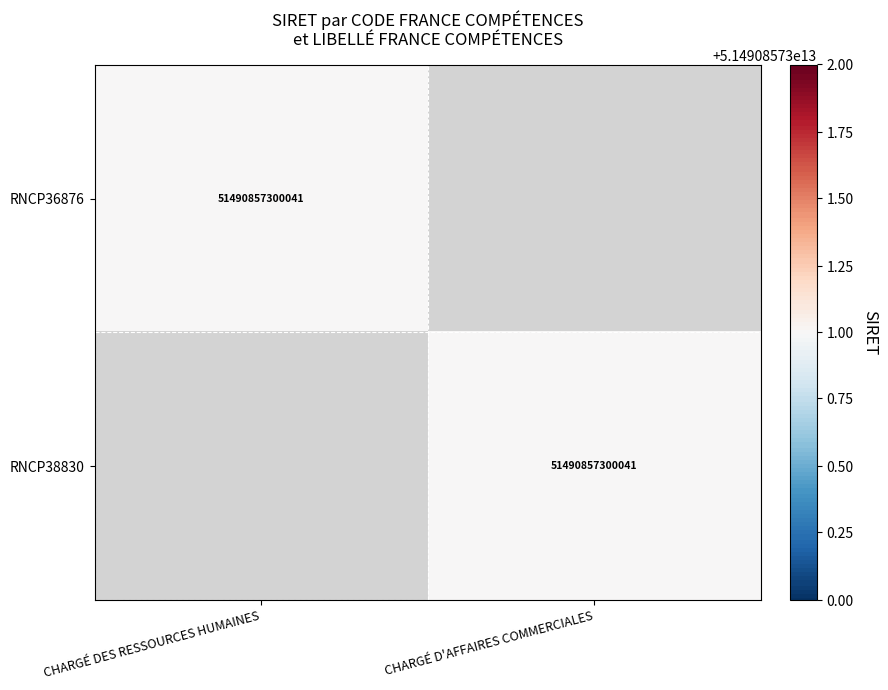

The value of RNCP38830 at CHARGÉ D'AFFAIRES COMMERCIALES is 51490857300041. True or false?

True